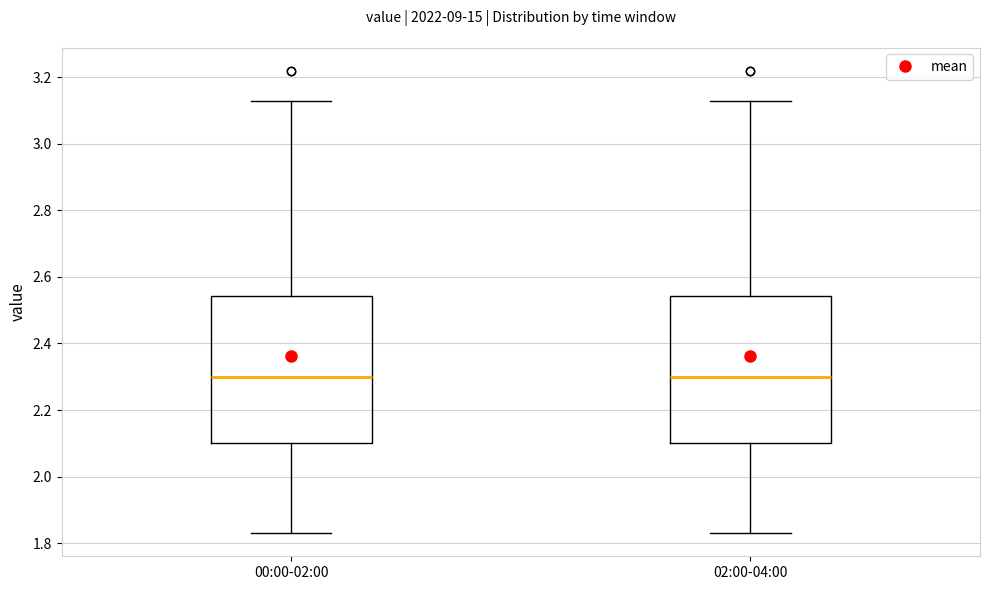

Reading left to right, read every box against the y-axis: the position of its median line, the range the box covers, and the ends of its whiskers. The values are not printed on the chart, so give them approximately, as read against the axis.

00:00-02:00: median 2.30, box 2.10 to 2.54, whiskers 1.84 to 3.14
02:00-04:00: median 2.30, box 2.10 to 2.54, whiskers 1.84 to 3.14